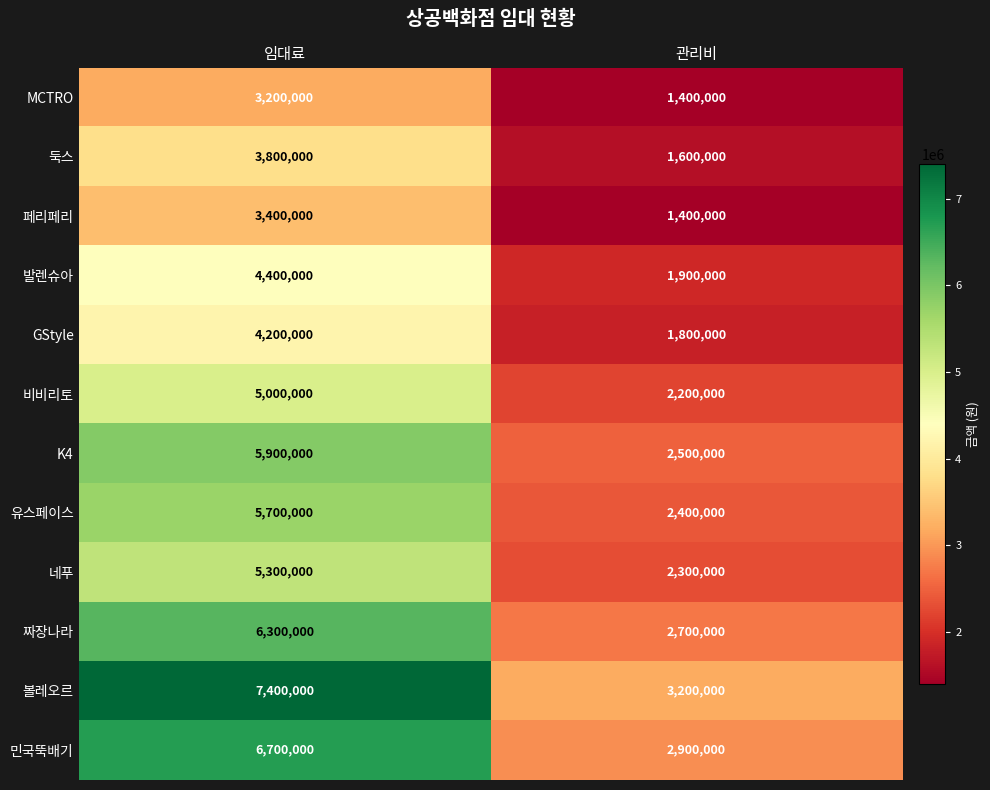

Reading right to left, what are all the values shown in this chart?

MCTRO: 관리비=1400000	임대료=3200000
둑스: 관리비=1600000	임대료=3800000
페리페리: 관리비=1400000	임대료=3400000
발렌슈아: 관리비=1900000	임대료=4400000
GStyle: 관리비=1800000	임대료=4200000
비비리토: 관리비=2200000	임대료=5000000
K4: 관리비=2500000	임대료=5900000
유스페이스: 관리비=2400000	임대료=5700000
네푸: 관리비=2300000	임대료=5300000
짜장나라: 관리비=2700000	임대료=6300000
볼레오르: 관리비=3200000	임대료=7400000
민국뚝배기: 관리비=2900000	임대료=6700000